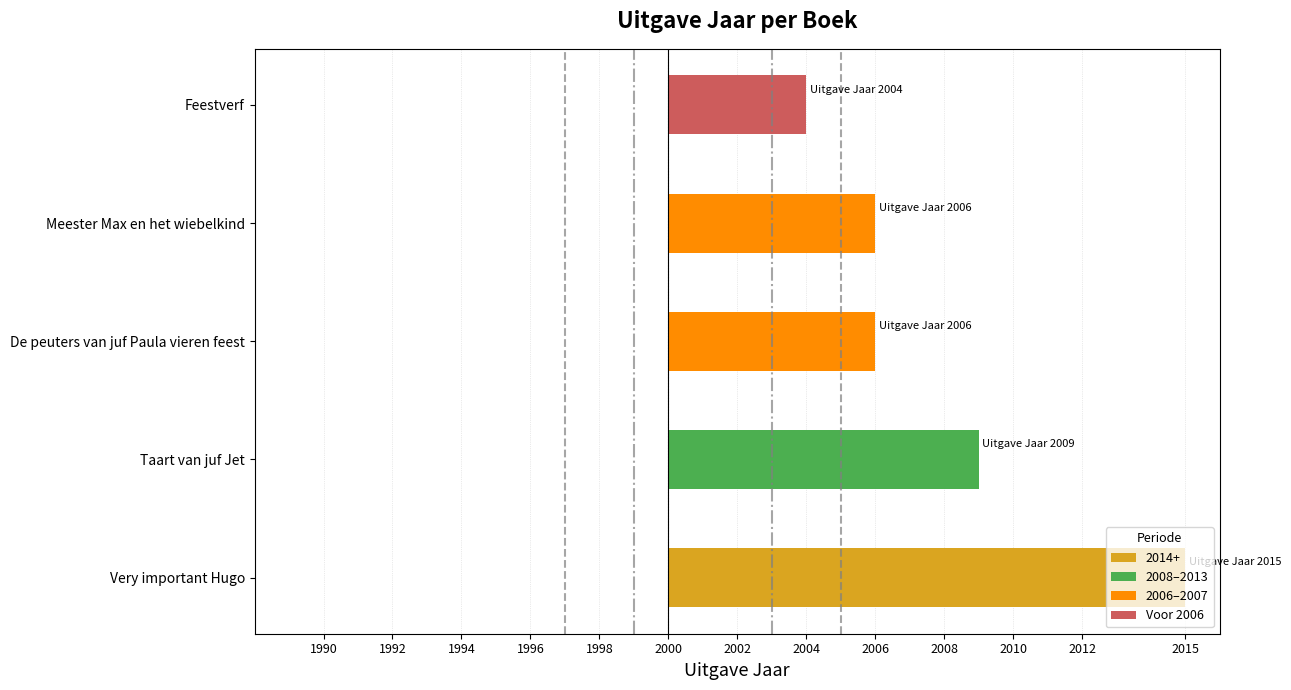

What is the maximum value shown in the chart?

15